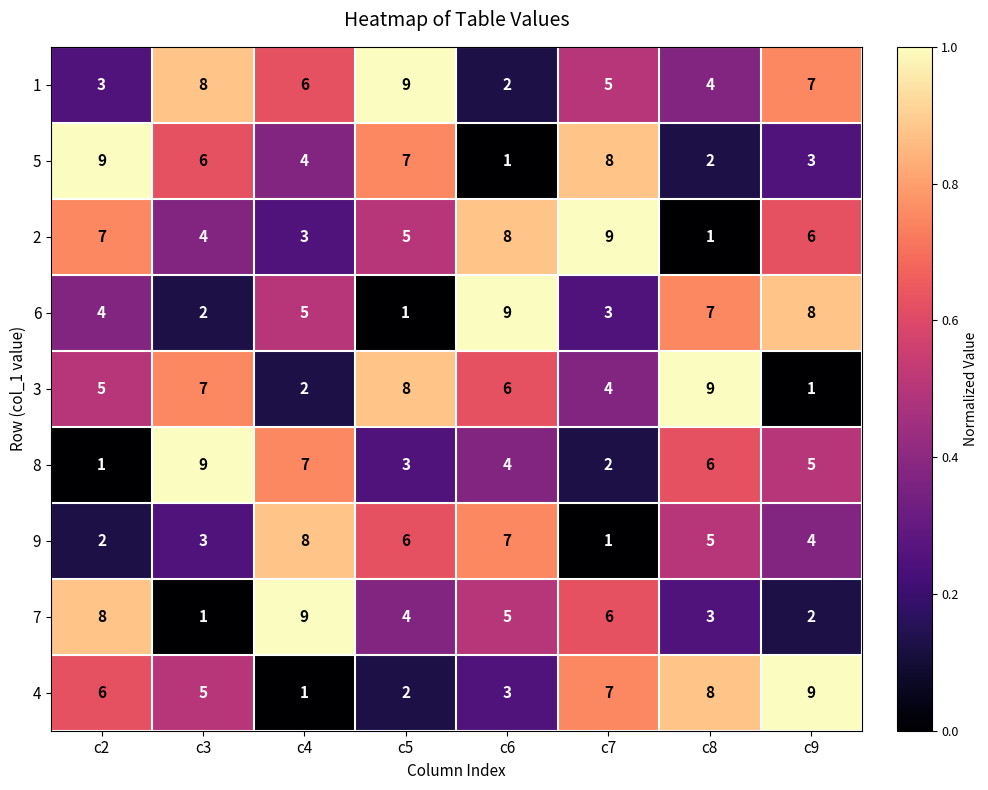

Which series changed the most between c3 and c5?

8